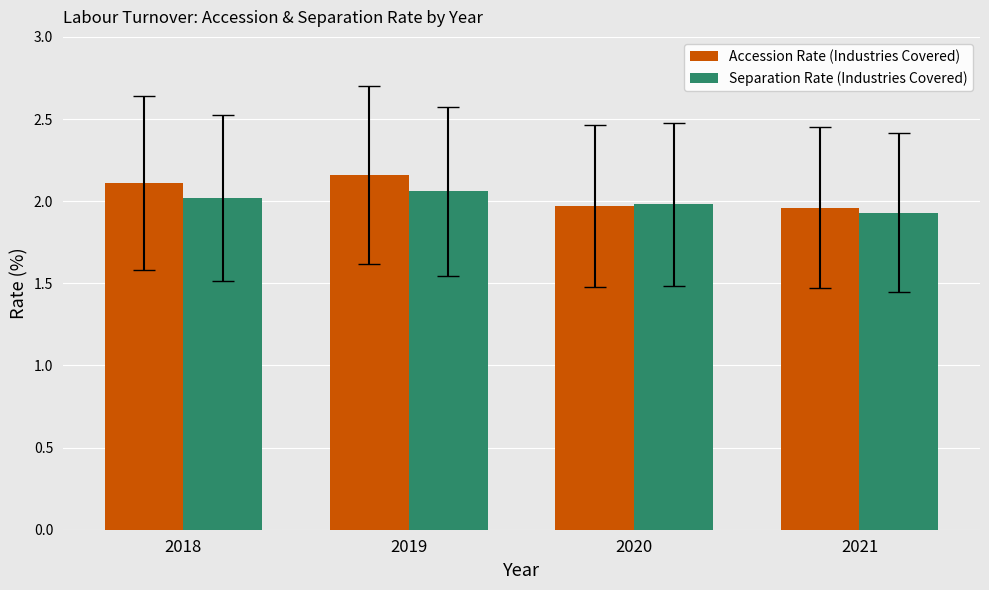

Rank the series at 2021 from lowest to highest value.

Separation Rate (Industries Covered), Accession Rate (Industries Covered)